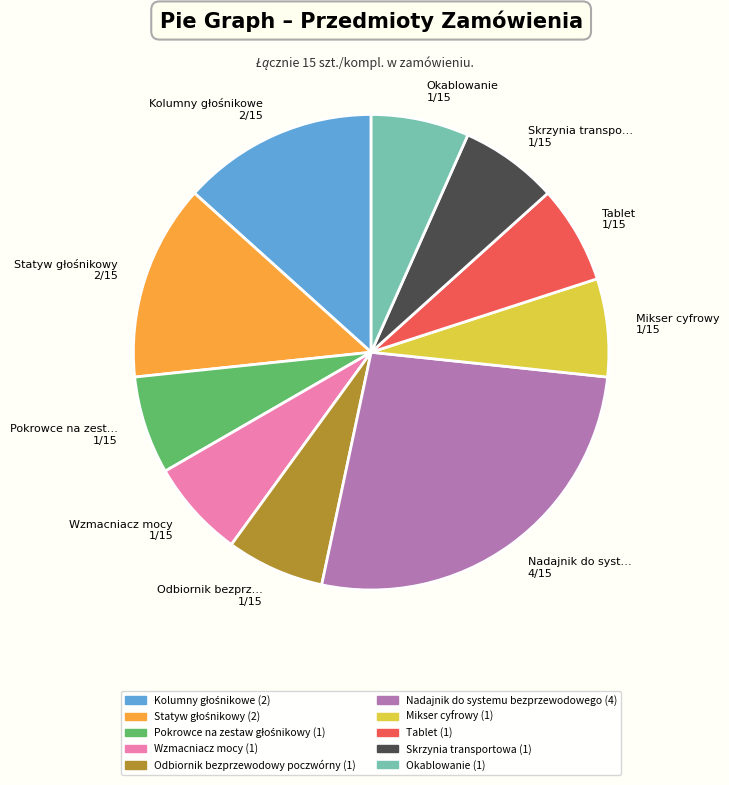

Is there any slice that represents more than half of the pie?

No